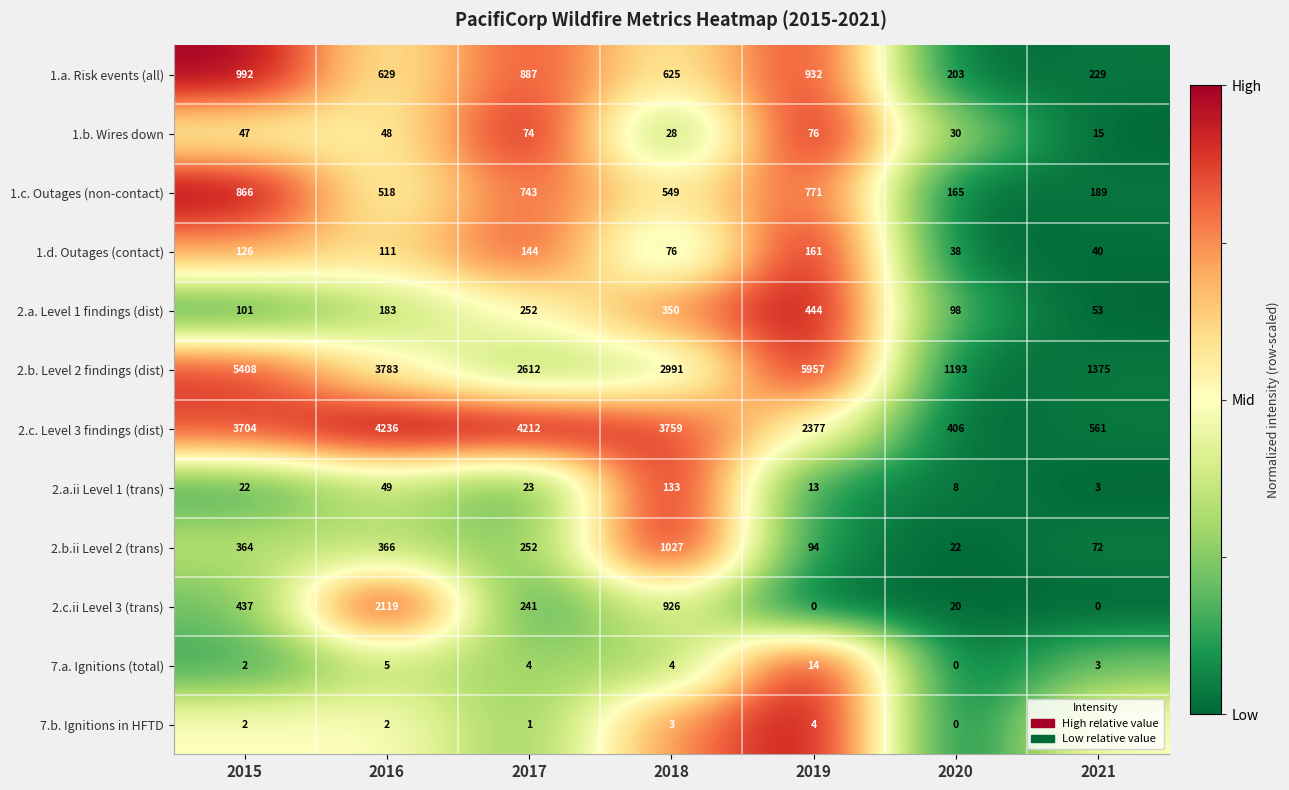

At which label does 2.c.ii Level 3 (trans) first exceed 241?

2015